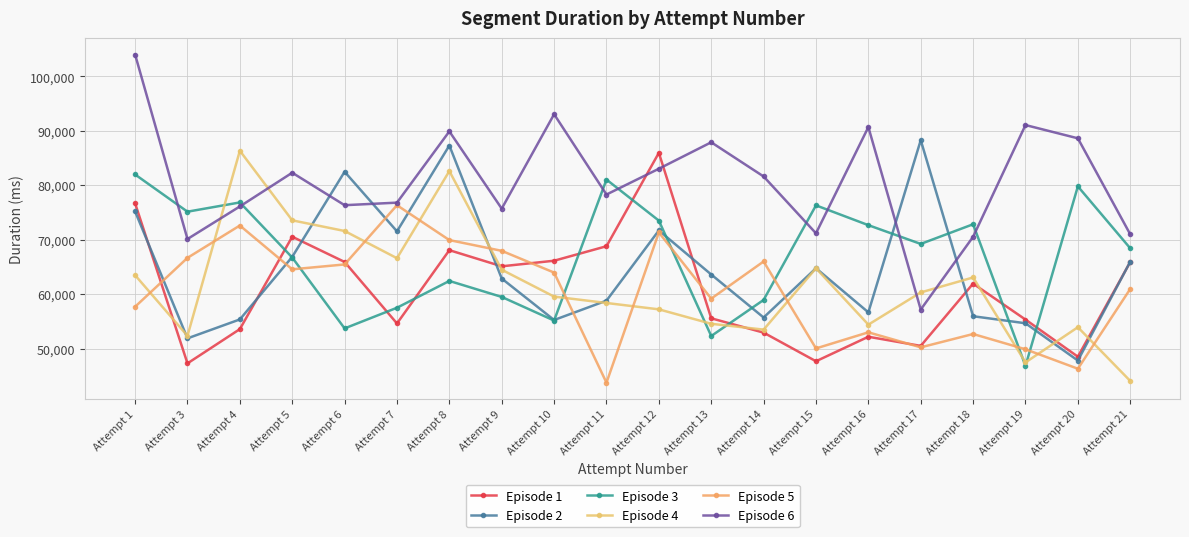

How many values in the Episode 5 series are below 63975?

10